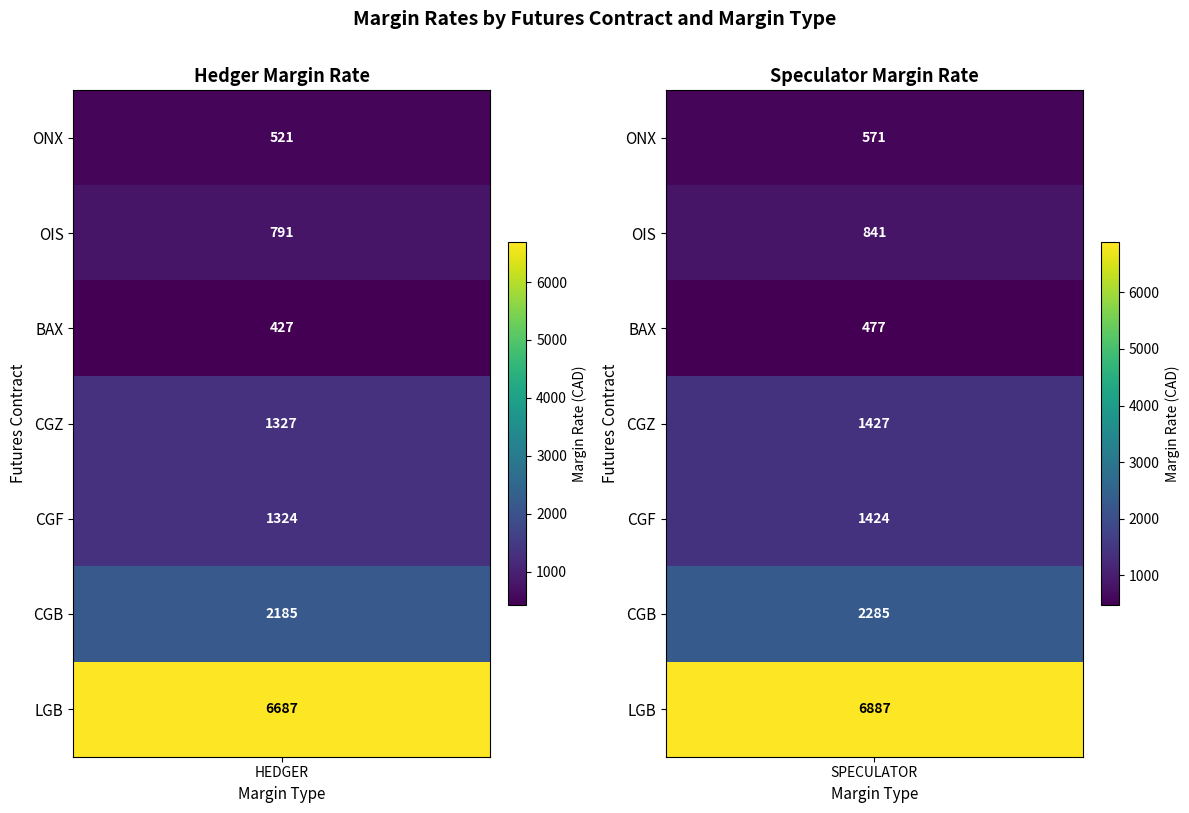

Reading left to right, what are all the values shown in this chart?

ONX: HEDGER=521	SPECULATOR=571
OIS: HEDGER=791	SPECULATOR=841
BAX: HEDGER=427	SPECULATOR=477
CGZ: HEDGER=1327	SPECULATOR=1427
CGF: HEDGER=1324	SPECULATOR=1424
CGB: HEDGER=2185	SPECULATOR=2285
LGB: HEDGER=6687	SPECULATOR=6887